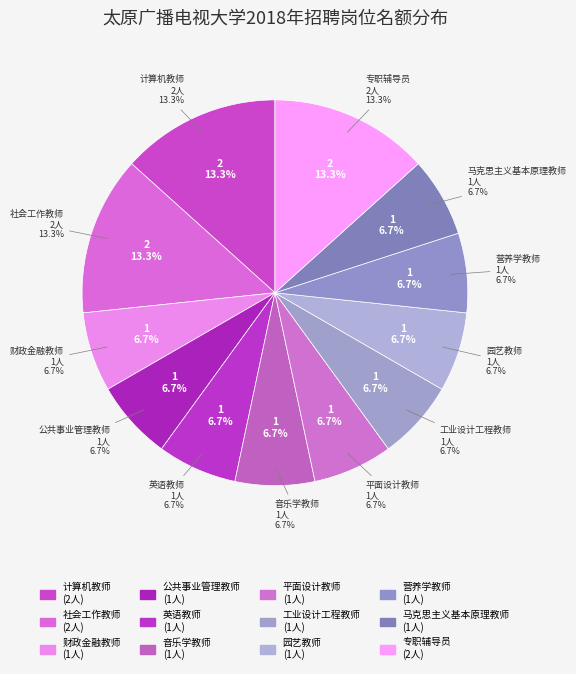

What is the ratio of the value at 工业设计工程教师 to the value at 音乐学教师?

1.0